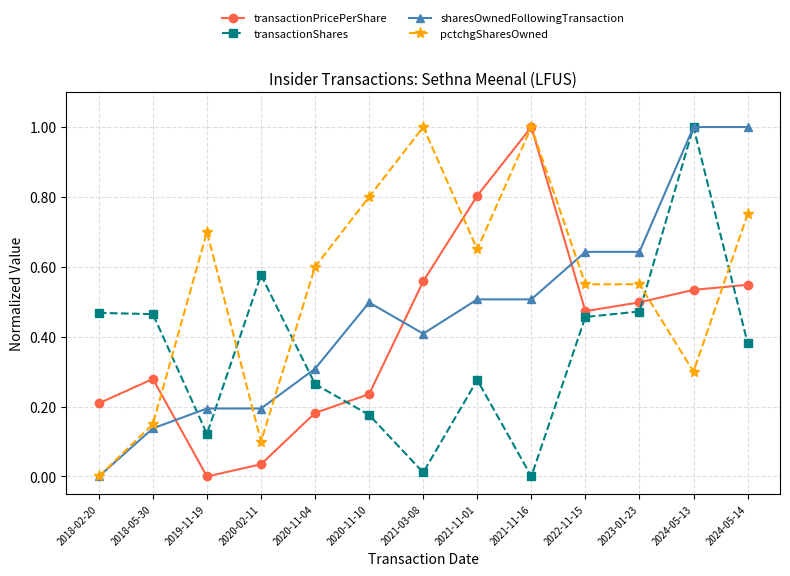

What is the total value across all series at 2022-11-15?

2.1